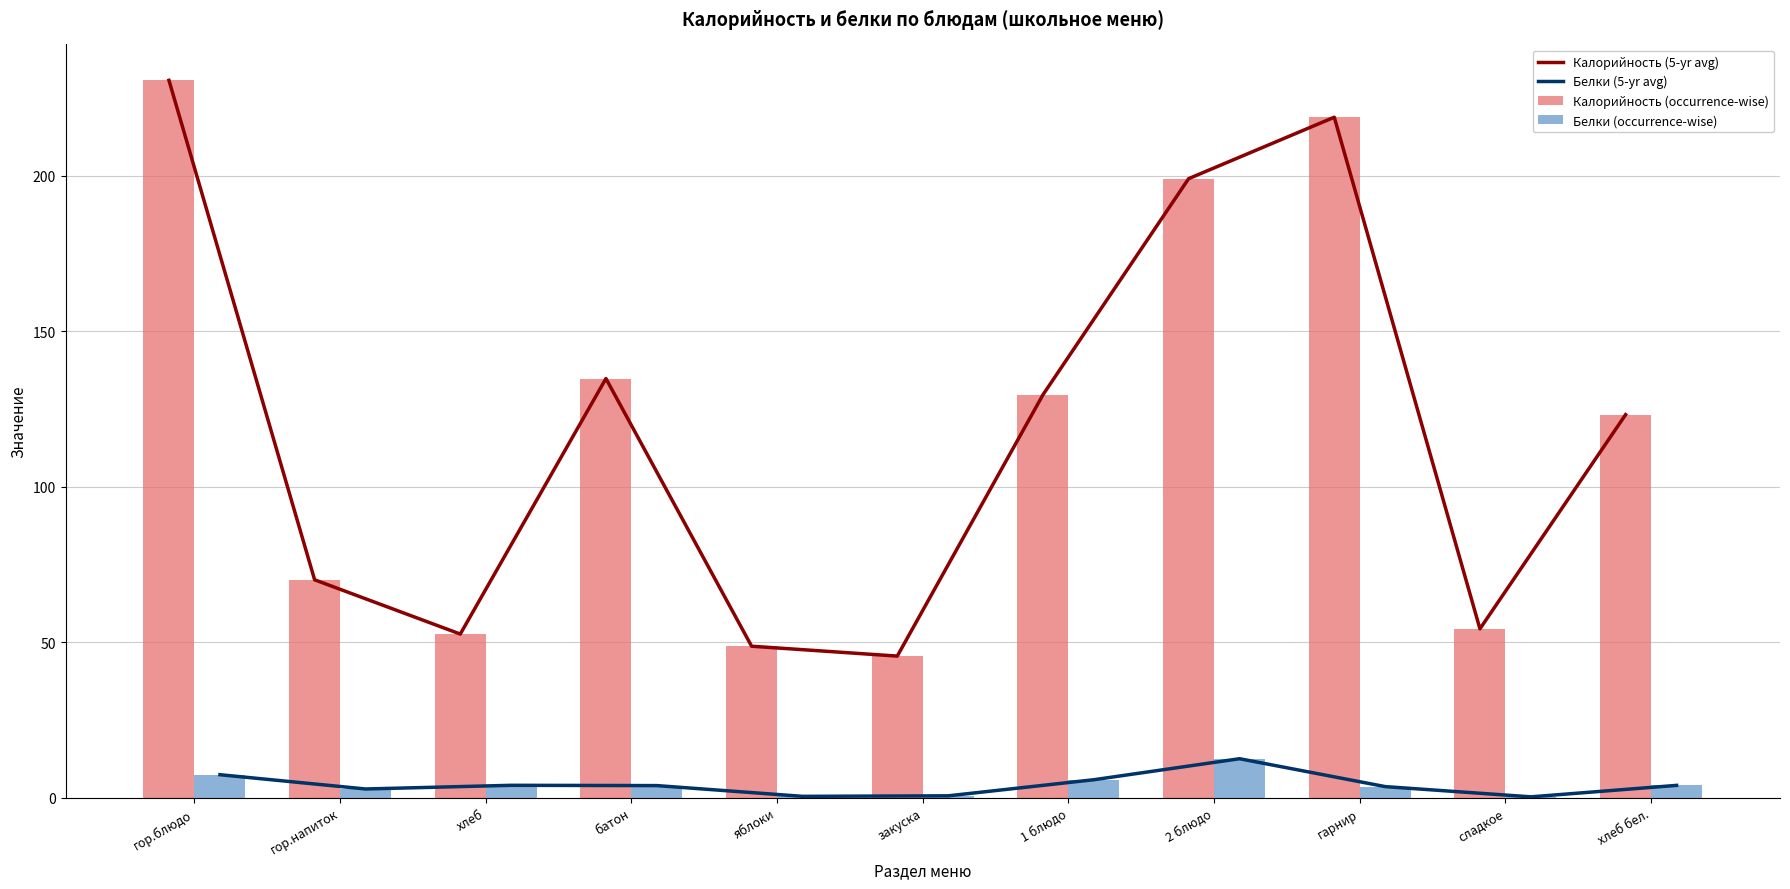

Reading right to left, transcribe all the data shown in this chart.

Калорийность (5-yr avg): хлеб бел.=123.2	сладкое=54.3	гарнир=218.8	2 блюдо=199.0	1 блюдо=129.5	закуска=45.5	яблоки=48.7	батон=134.8	хлеб=52.6	гор.напиток=70.0	гор.блюдо=230.7
Белки (5-yr avg): хлеб бел.=3.9	сладкое=0.2	гарнир=3.5	2 блюдо=12.5	1 блюдо=5.8	закуска=0.6	яблоки=0.4	батон=3.9	хлеб=4.0	гор.напиток=2.8	гор.блюдо=7.4
Калорийность (occurrence-wise): хлеб бел.=123.2	сладкое=54.3	гарнир=218.8	2 блюдо=199.0	1 блюдо=129.5	закуска=45.5	яблоки=48.7	батон=134.8	хлеб=52.6	гор.напиток=70.0	гор.блюдо=230.7
Белки (occurrence-wise): хлеб бел.=3.9	сладкое=0.2	гарнир=3.5	2 блюдо=12.5	1 блюдо=5.8	закуска=0.6	яблоки=0.4	батон=3.9	хлеб=4.0	гор.напиток=2.8	гор.блюдо=7.4